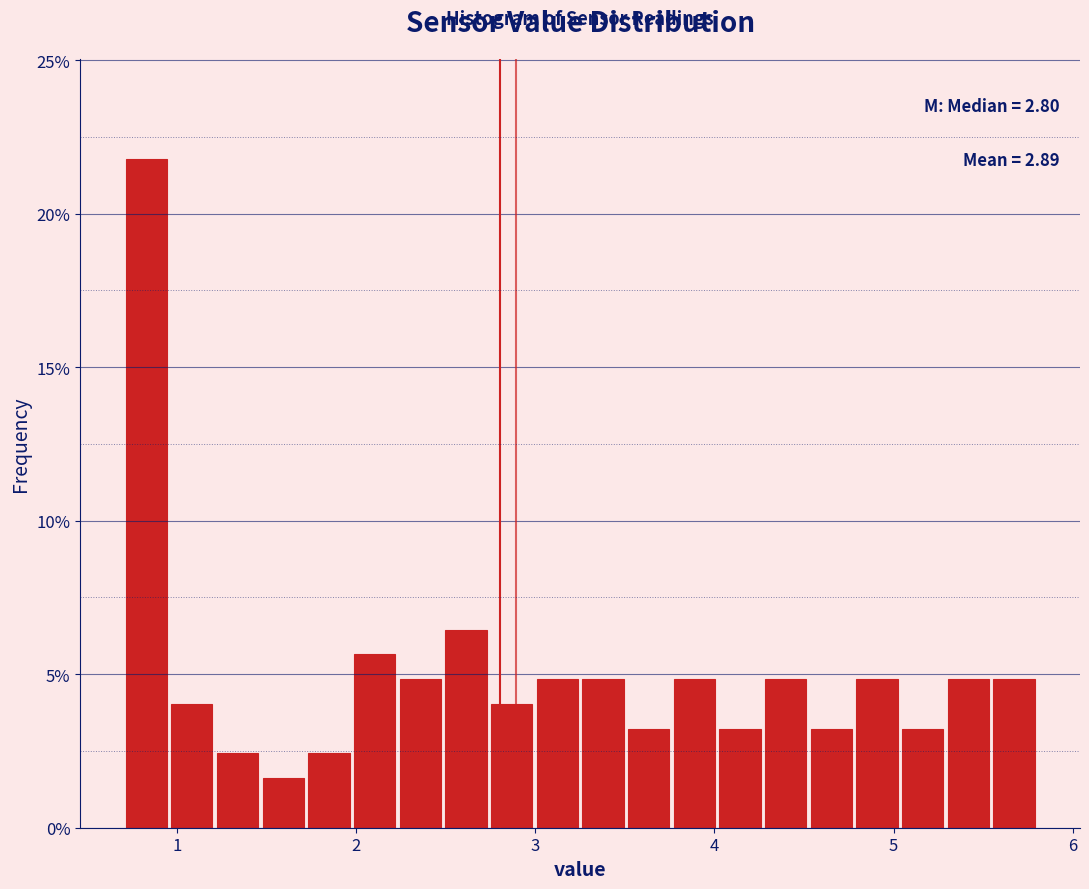

Around what value on the x-axis is the tallest bar? Give the approximate position of its centre, as read against the axis.

0.8